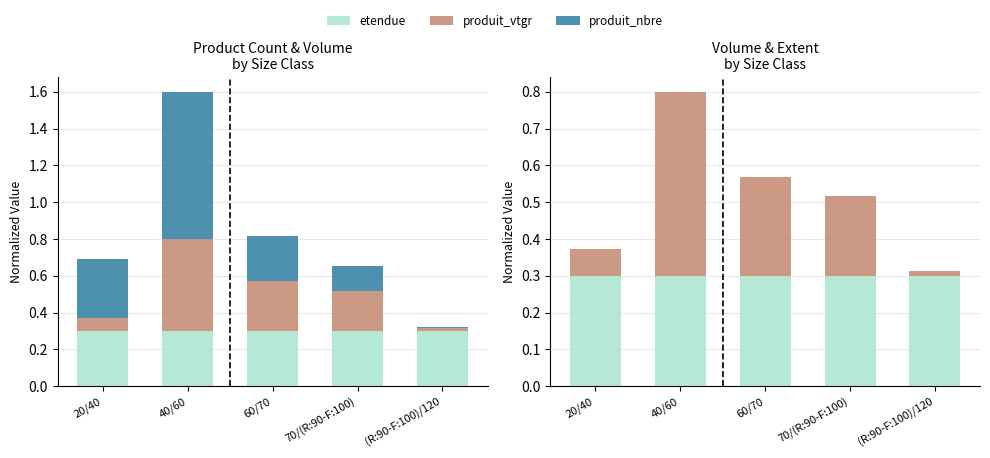

List the series in order of their peak value, highest first.

produit_nbre, produit_vtgr, etendue